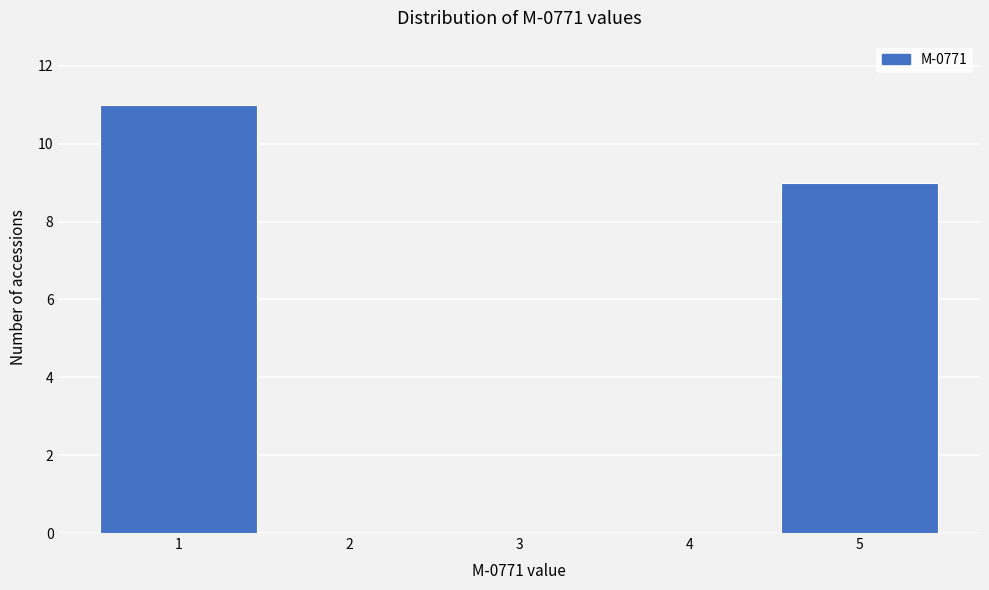

Reading left to right, list all the values displayed in this chart.

1=11	2=0	3=0	4=0	5=9